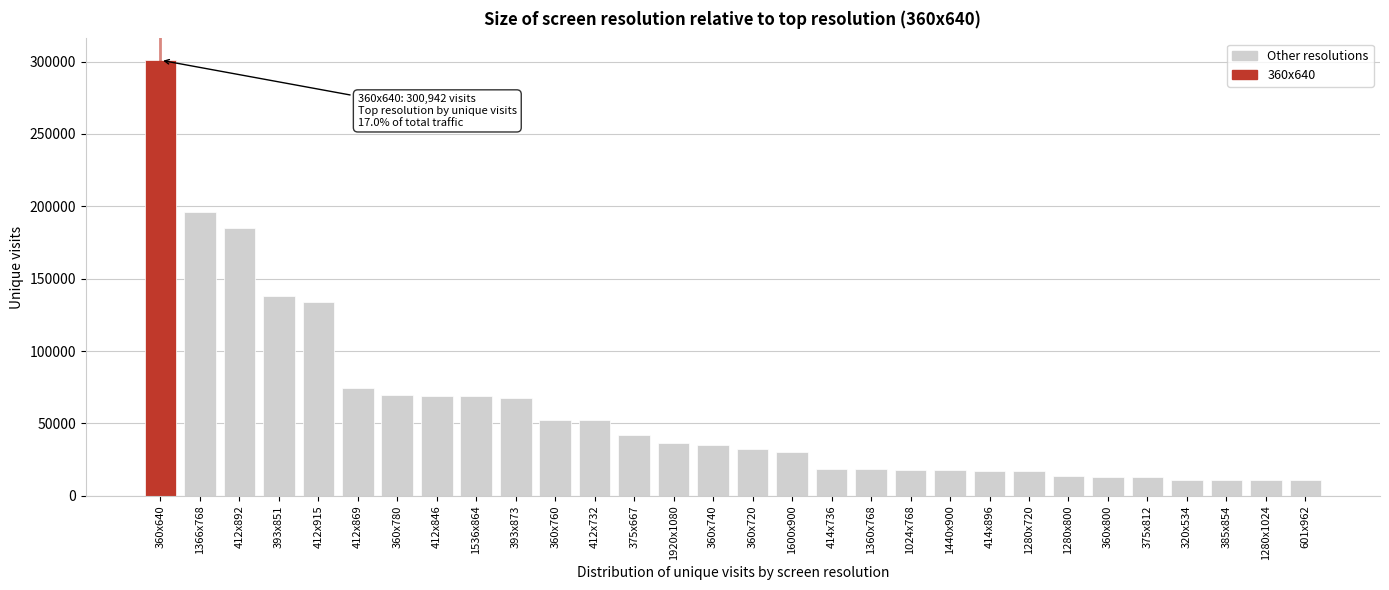

What is the smallest value displayed?

10838